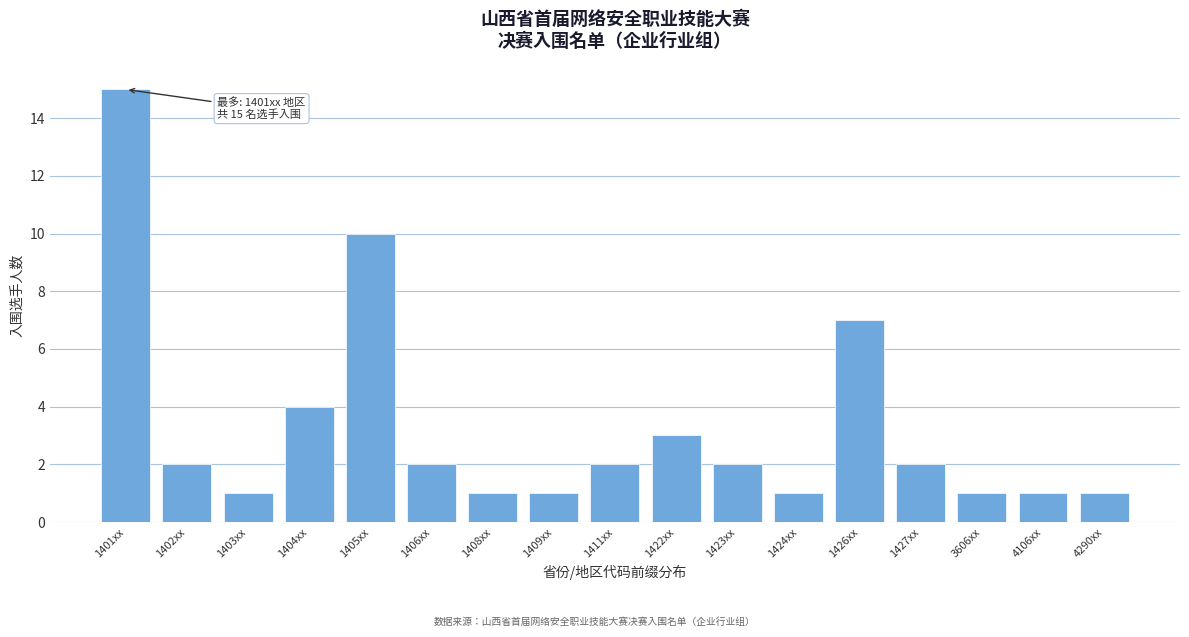

Reading left to right, list all the values displayed in this chart.

1401xx=15	1402xx=2	1403xx=1	1404xx=4	1405xx=10	1406xx=2	1408xx=1	1409xx=1	1411xx=2	1422xx=3	1423xx=2	1424xx=1	1426xx=7	1427xx=2	3606xx=1	4106xx=1	4290xx=1